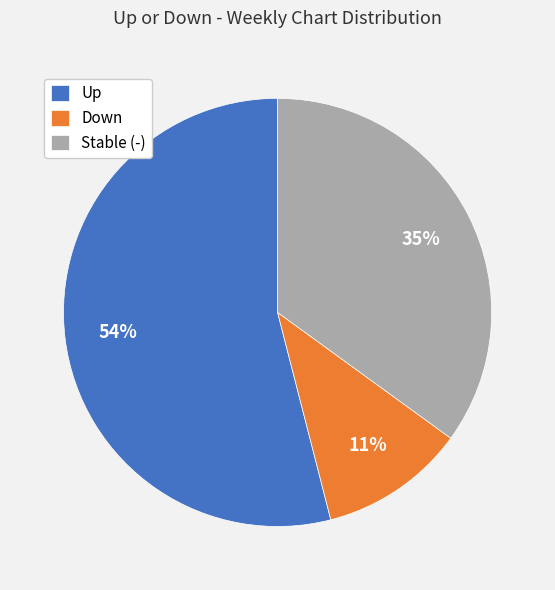

To the nearest percent, what is the average slice percentage?

33%